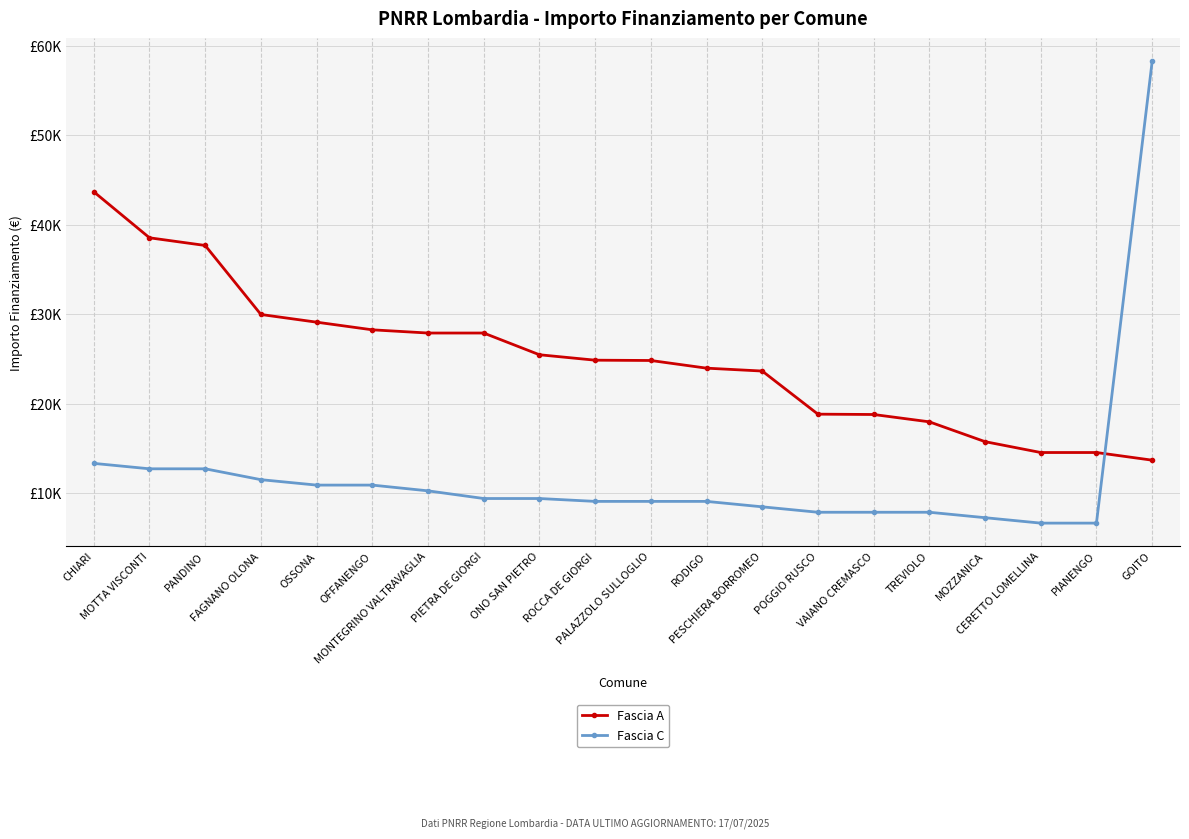

Rank the series by their maximum value, from lowest to highest.

Fascia A, Fascia C